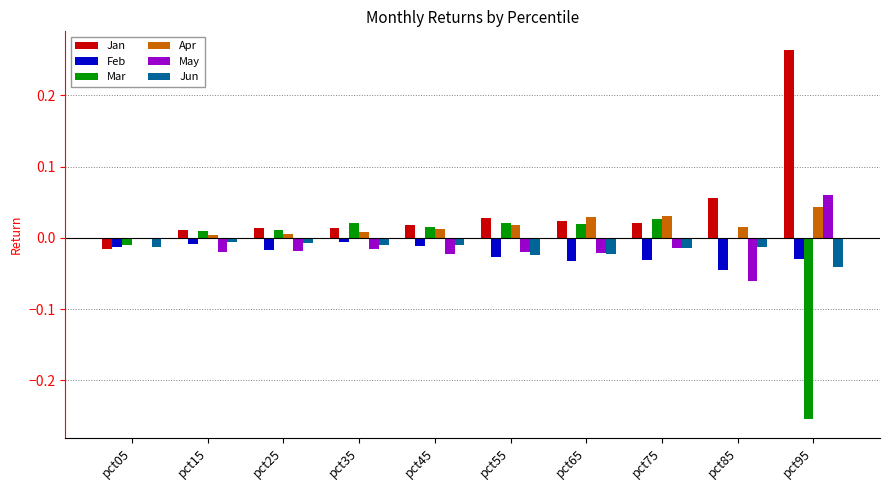

What is the sum of all Jan values?

0.4